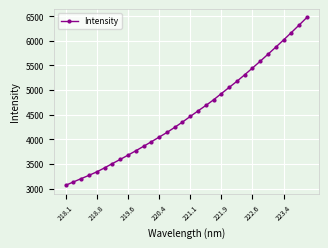

What is the value of the 19th point from the left?

4686.6